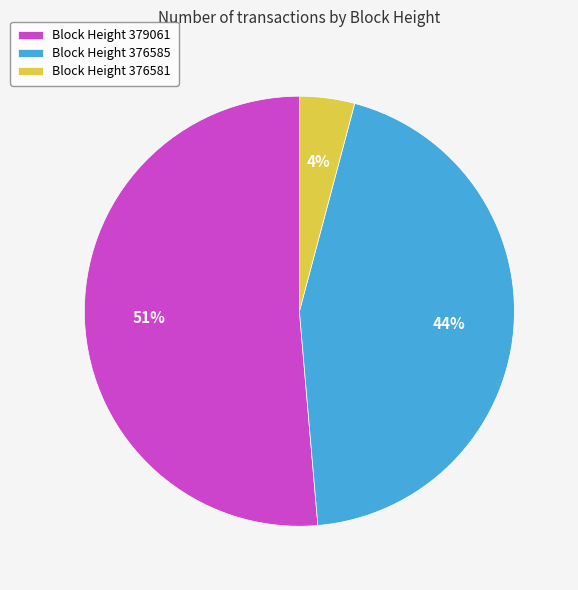

True or false: Block Height 376585 accounts for 44% of the total.

True